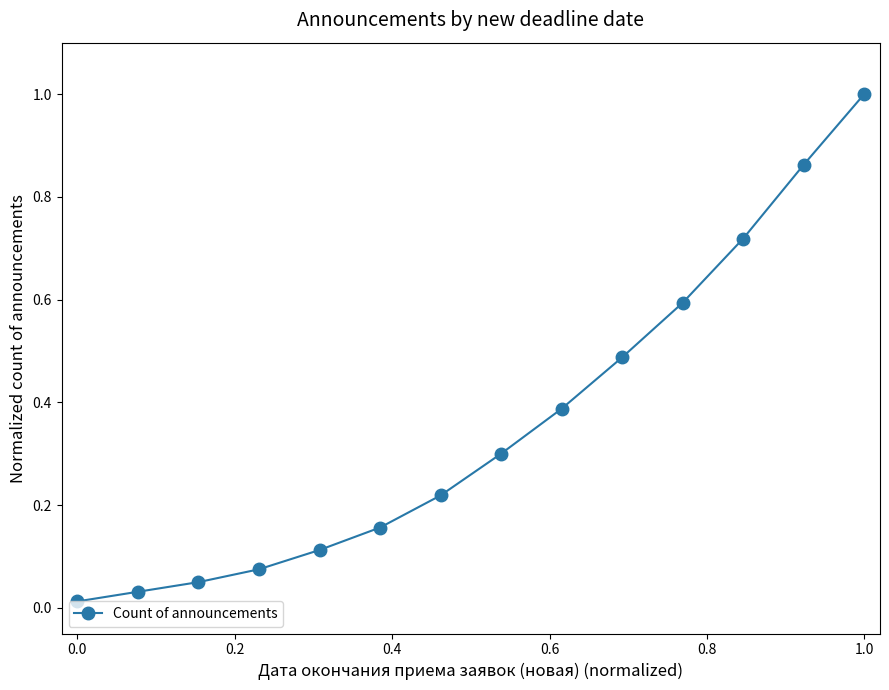

What is the greatest value displayed?

1.0